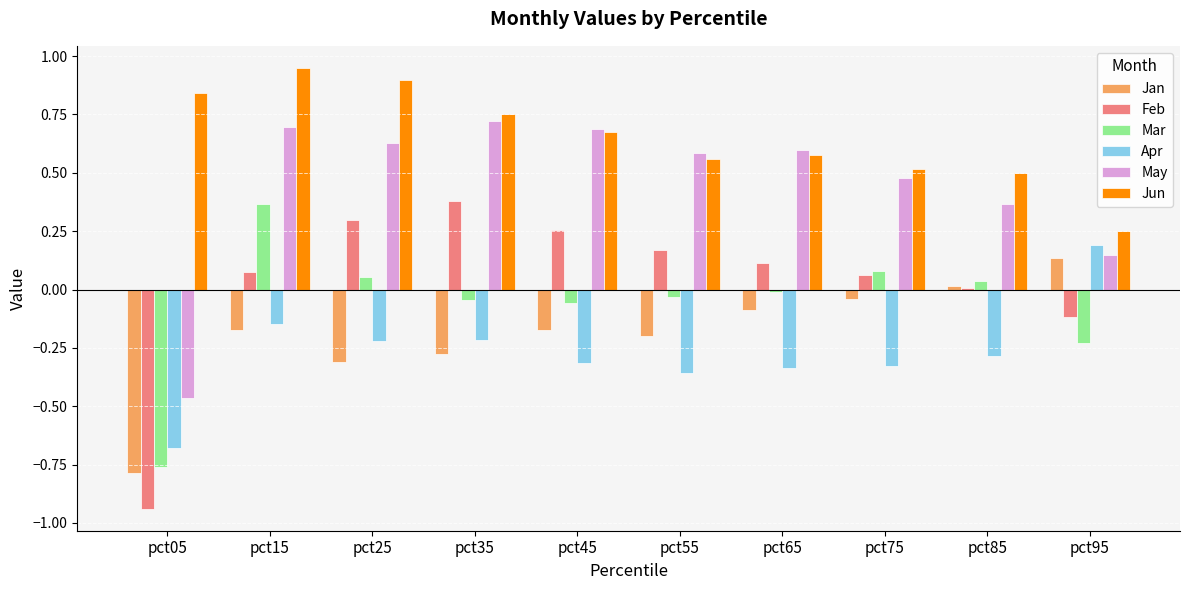

Which series has the largest range (max minus min)?

Feb